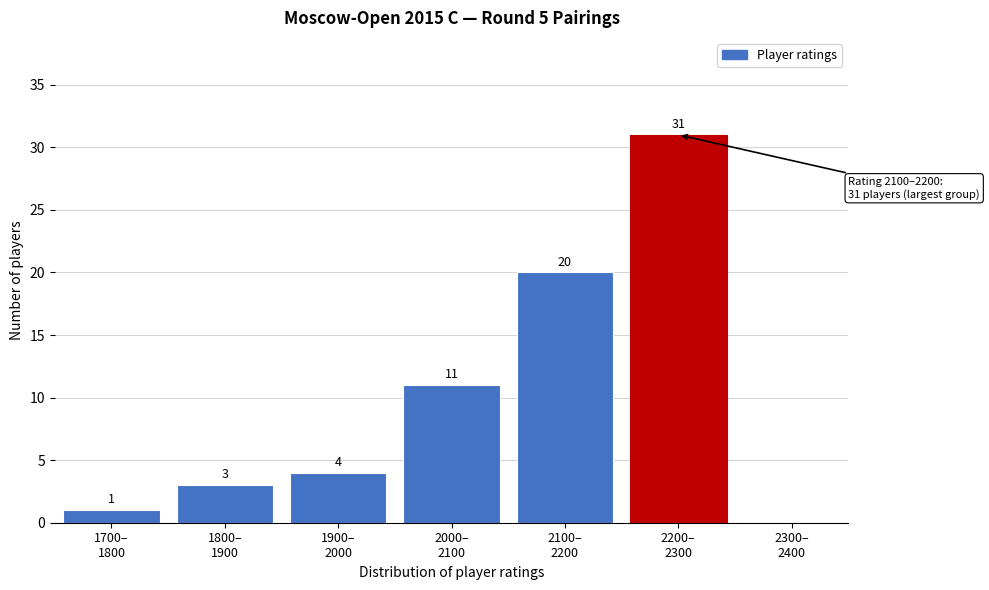

What is the sum of all values?

70